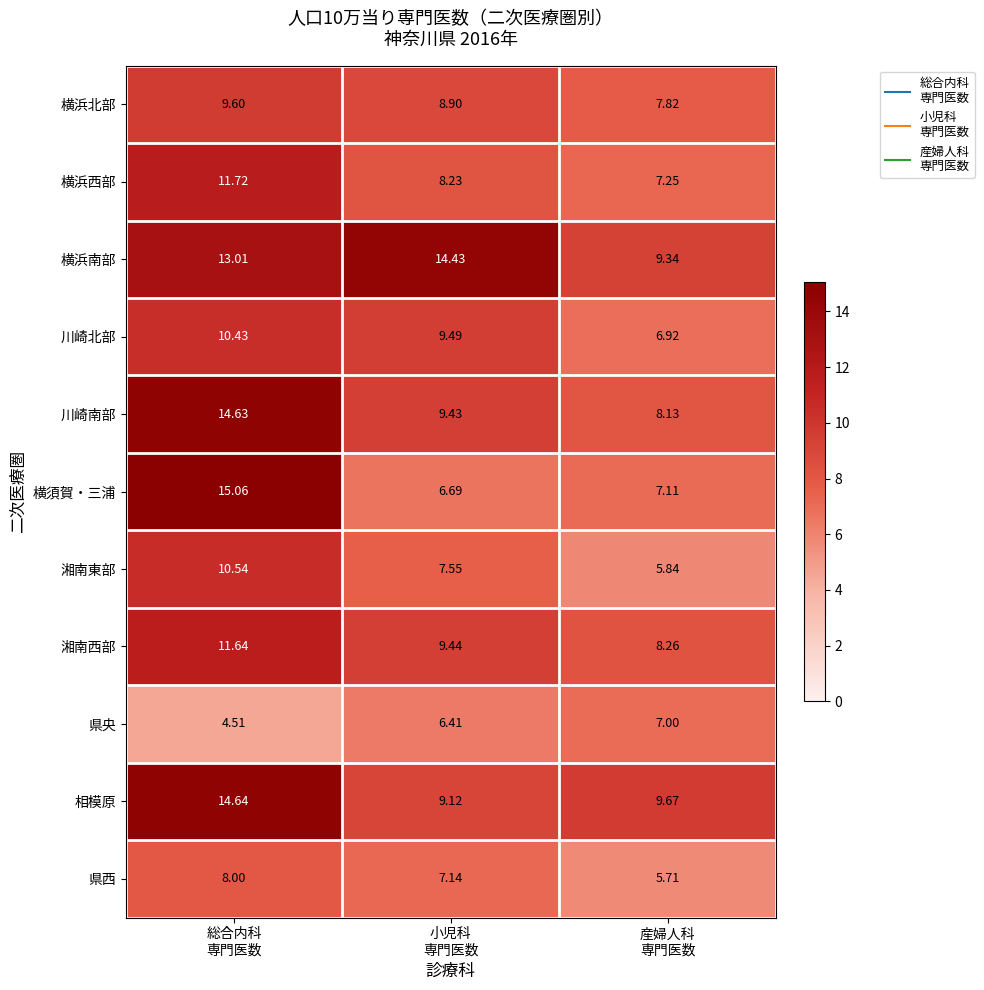

How many data points in 横浜北部 are above 8?

2